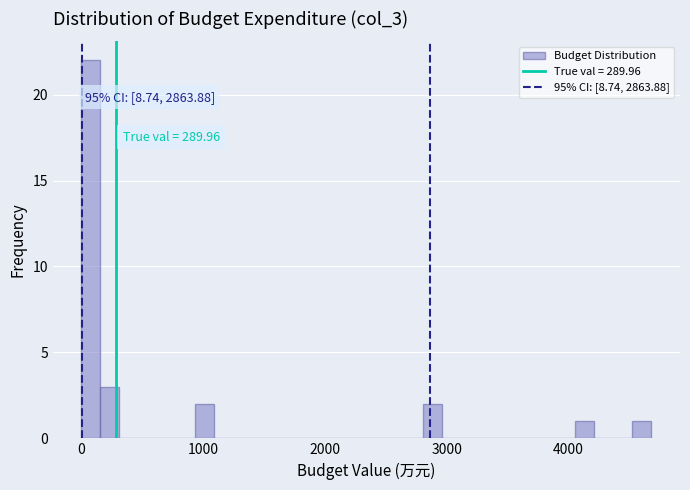

Read against the x-axis, roughly where is the centre of the tallest bar?

100